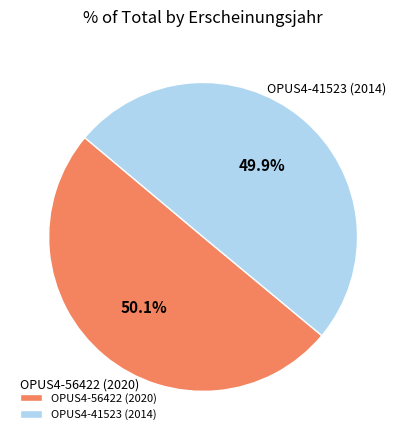

Approximately how many times larger is the value at OPUS4-56422 (2020) compared to OPUS4-41523 (2014)?

1.0